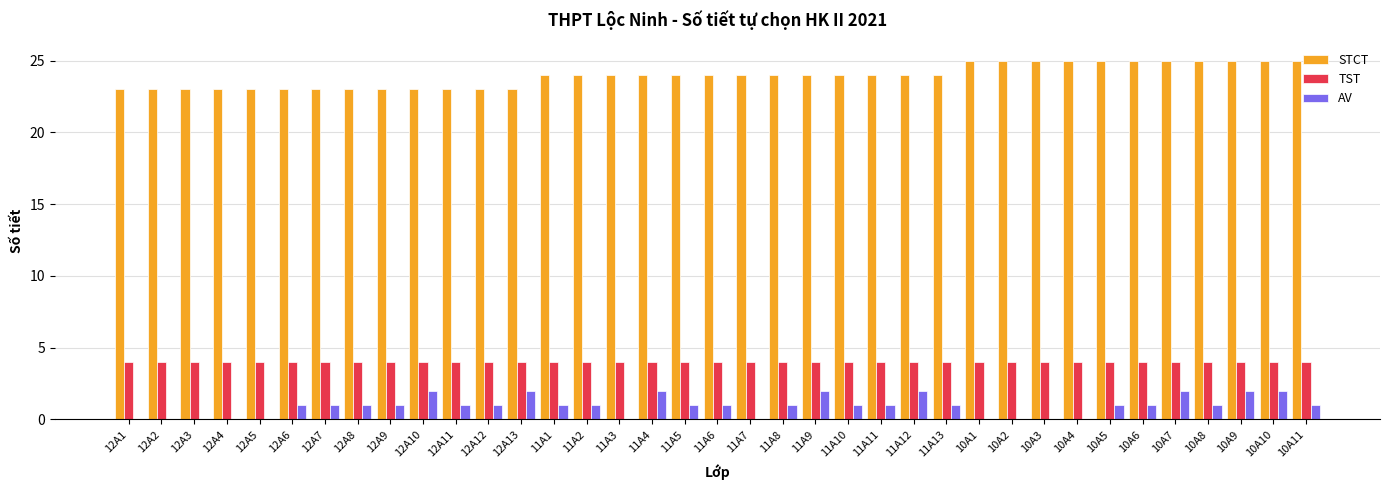

What is the highest value of the TST series?

4